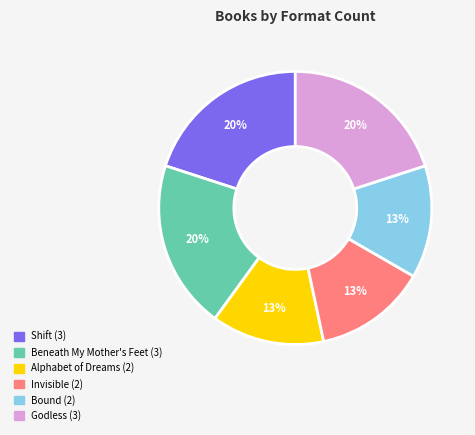

Do Beneath My Mother's Feet and Invisible together represent more than half of the pie?

No